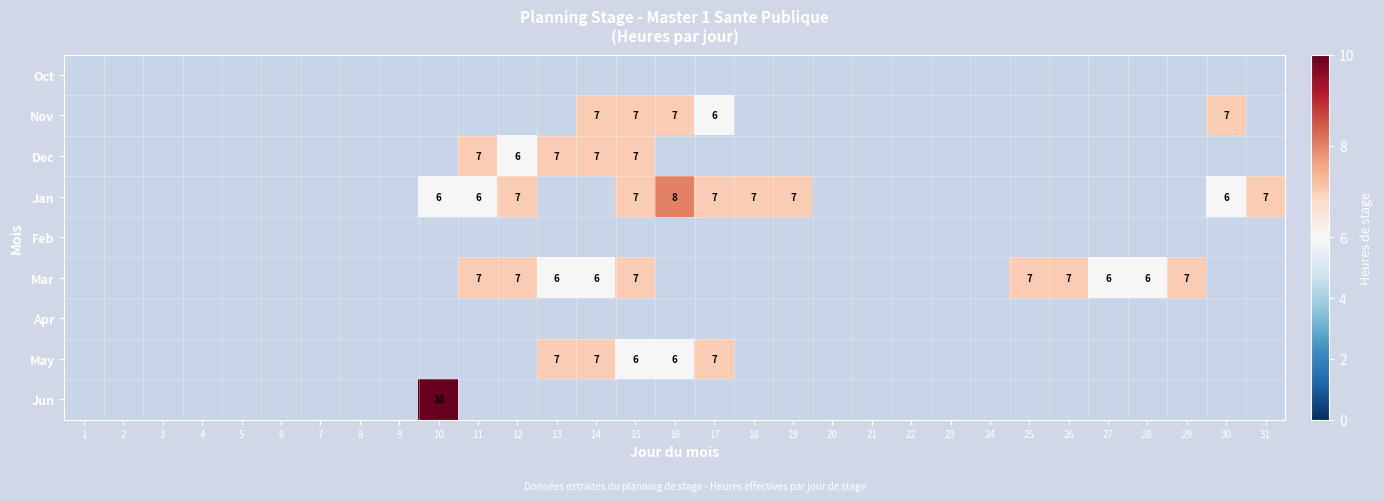

The value of Nov at 15 is 10. True or false?

False